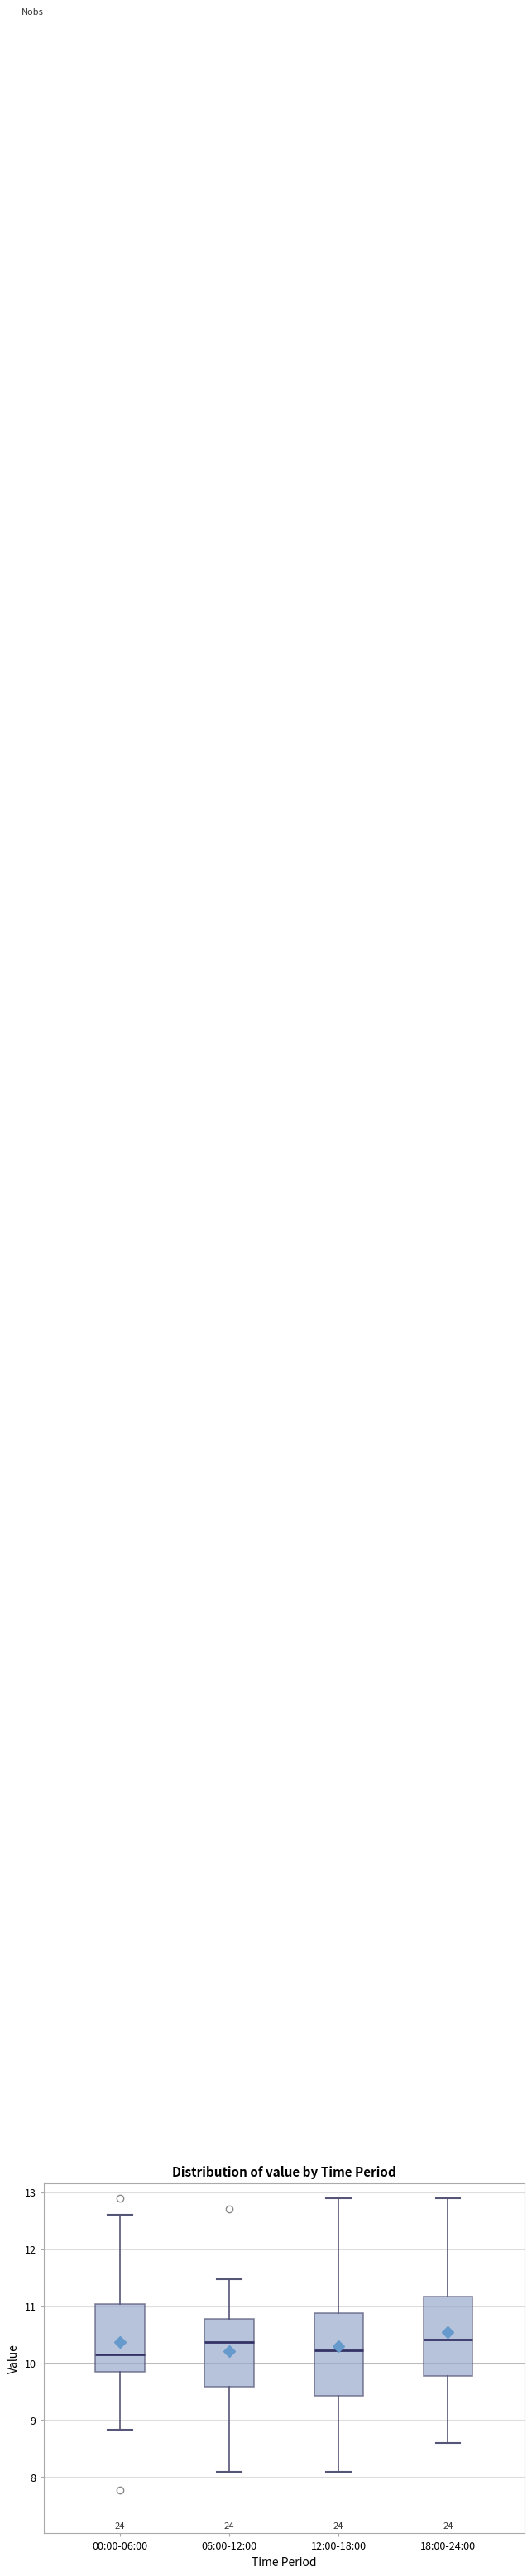

Reading left to right, read every box against the y-axis: the position of its median line, the range the box covers, and the ends of its whiskers. The values are not printed on the chart, so give them approximately, as read against the axis.

00:00-06:00: median 10.2, box 9.9 to 11.0, whiskers 8.8 to 12.6
06:00-12:00: median 10.4, box 9.6 to 10.8, whiskers 8.1 to 11.5
12:00-18:00: median 10.2, box 9.4 to 10.9, whiskers 8.1 to 12.9
18:00-24:00: median 10.4, box 9.8 to 11.2, whiskers 8.6 to 12.9